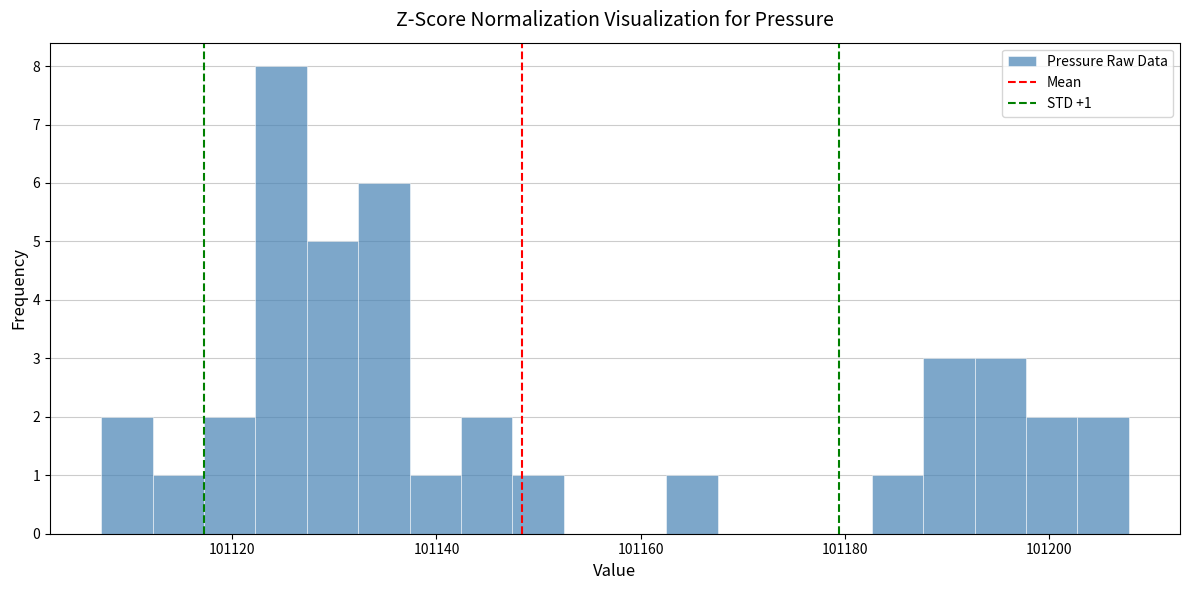

Around what value on the x-axis is the tallest bar? Give the approximate position of its centre, as read against the axis.

101124